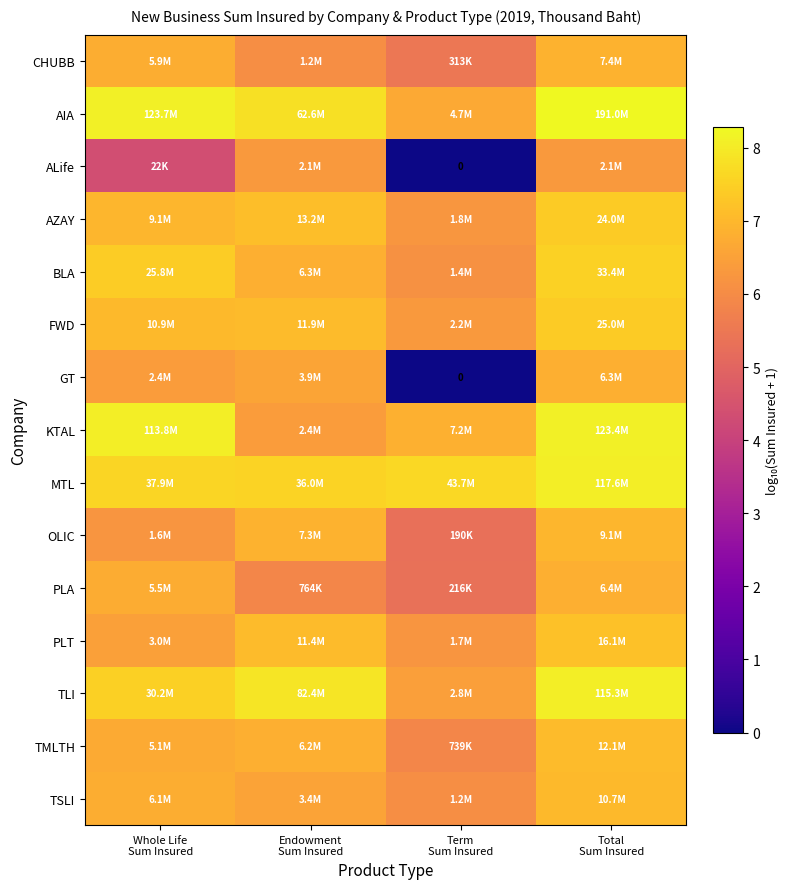

At which category is the sum across all series the highest?

Total
Sum Insured